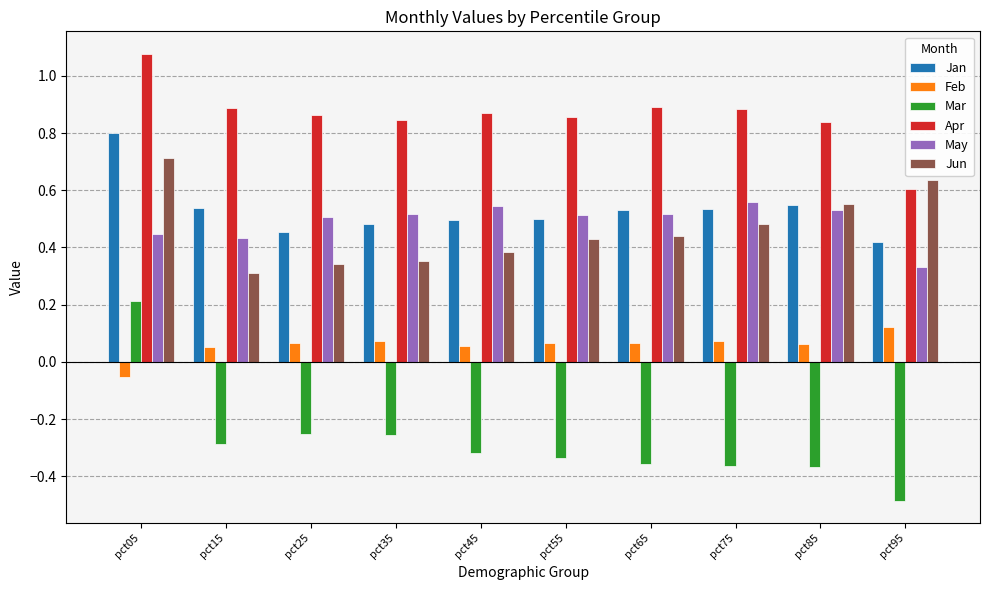

What is the sum of all Mar values?

-2.8